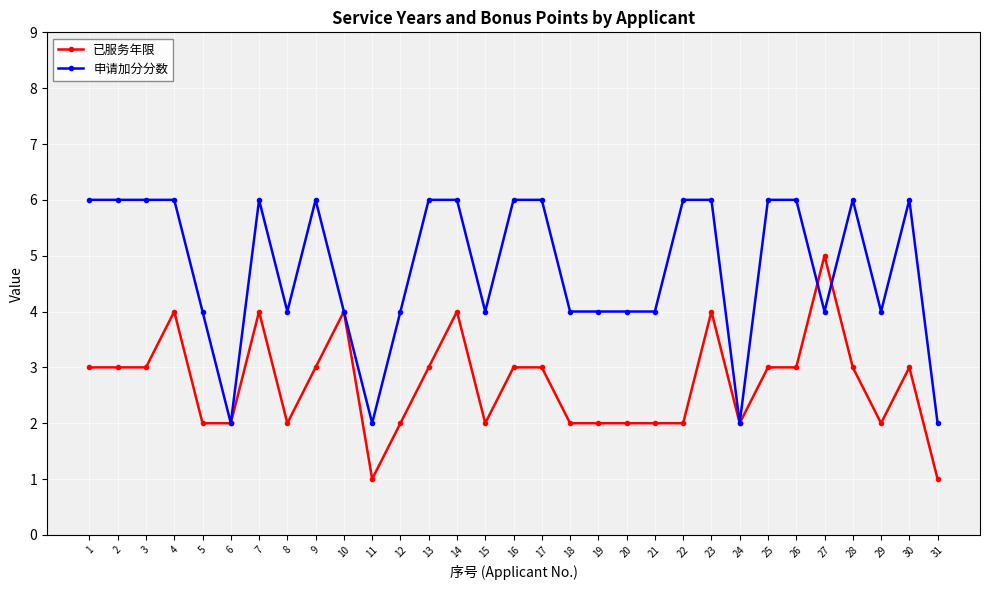

Read the 申请加分分数 value at 10.

4